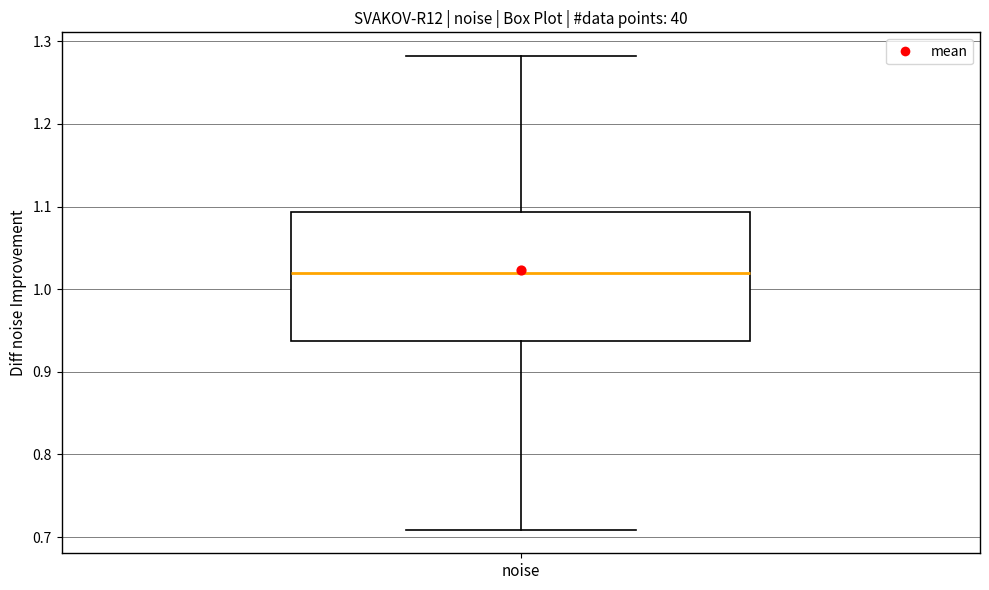

Read this box plot against the y-axis: the position of the median line, the range covered by the box, and the ends of both whiskers. The values are not printed on the chart, so give them approximately, as read against the axis.

median 1.02, box 0.94 to 1.09, whiskers 0.71 to 1.28